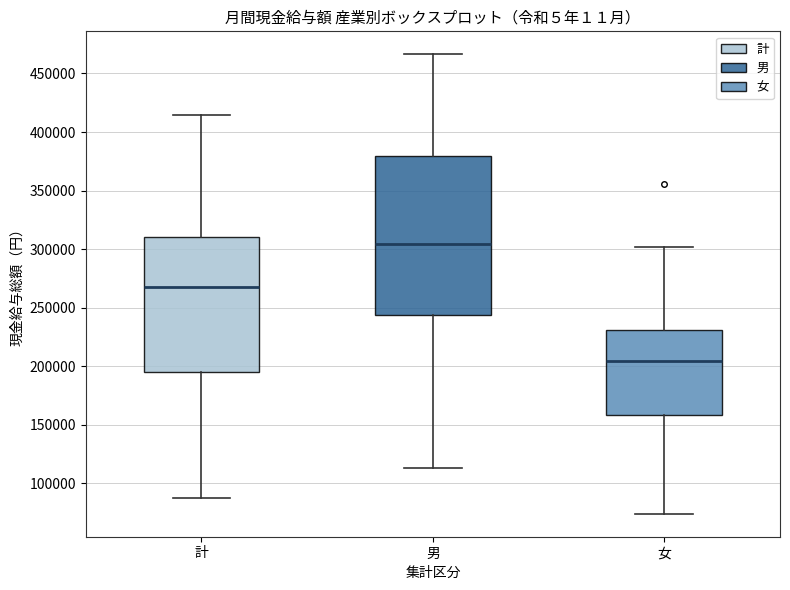

Reading left to right, transcribe this box plot: for each box, give where its median line is, the range the box spans, and where its two whiskers end, as read against the y-axis. The values are not printed on the chart, so give them approximately, as read against the axis.

計: median 270000, box 195000 to 310000, whiskers 90000 to 415000
男: median 305000, box 245000 to 380000, whiskers 115000 to 465000
女: median 205000, box 160000 to 230000, whiskers 75000 to 300000